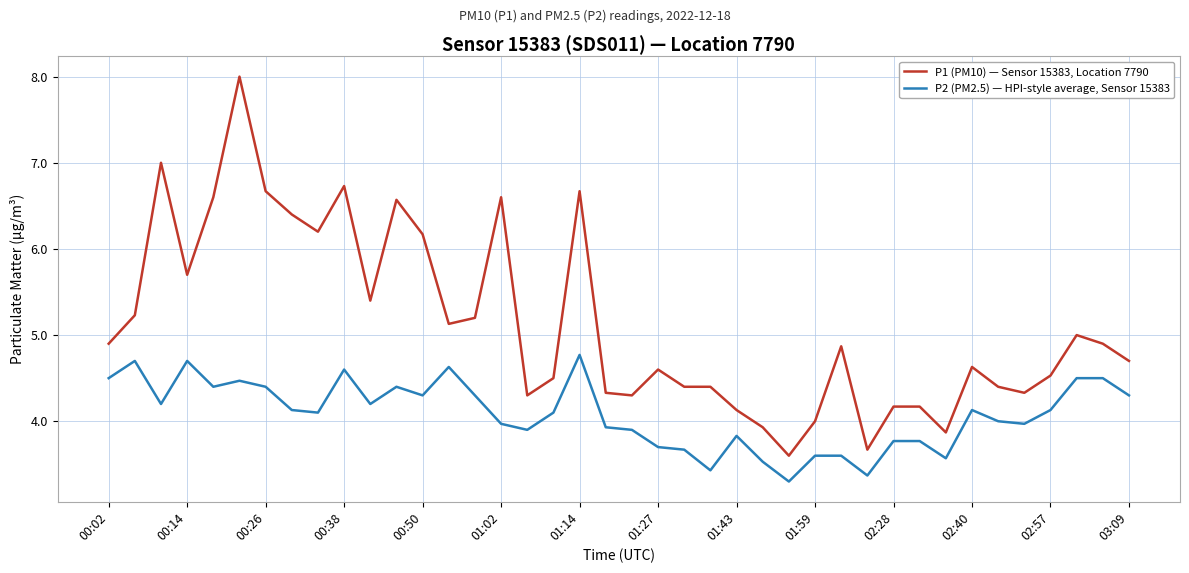

What is the greatest value displayed?

8.0